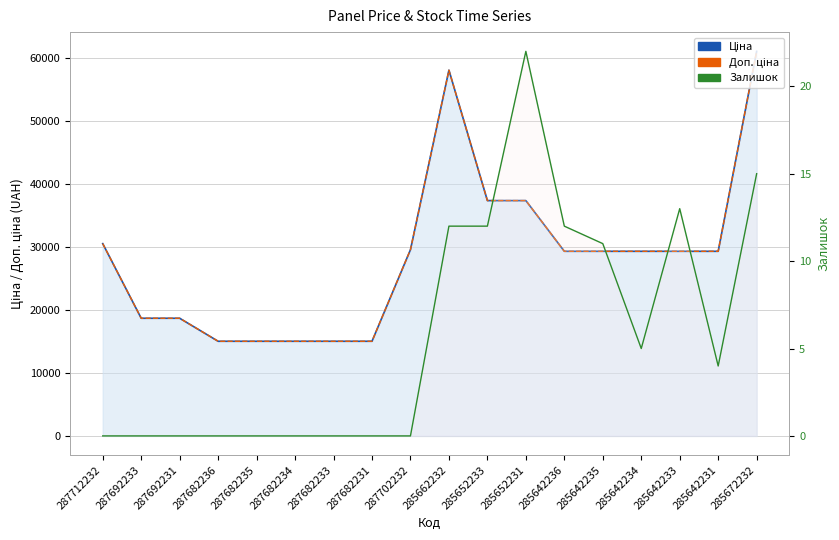

Where is Ціна nearest to the value 38021?

285652233